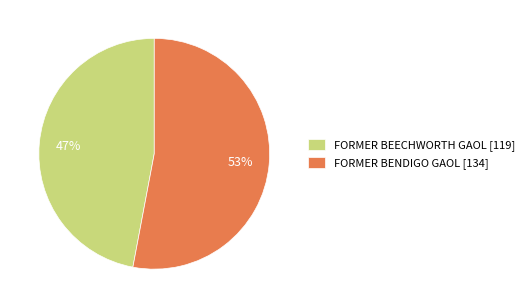

Which has a higher value, FORMER BEECHWORTH GAOL or FORMER BENDIGO GAOL?

FORMER BENDIGO GAOL